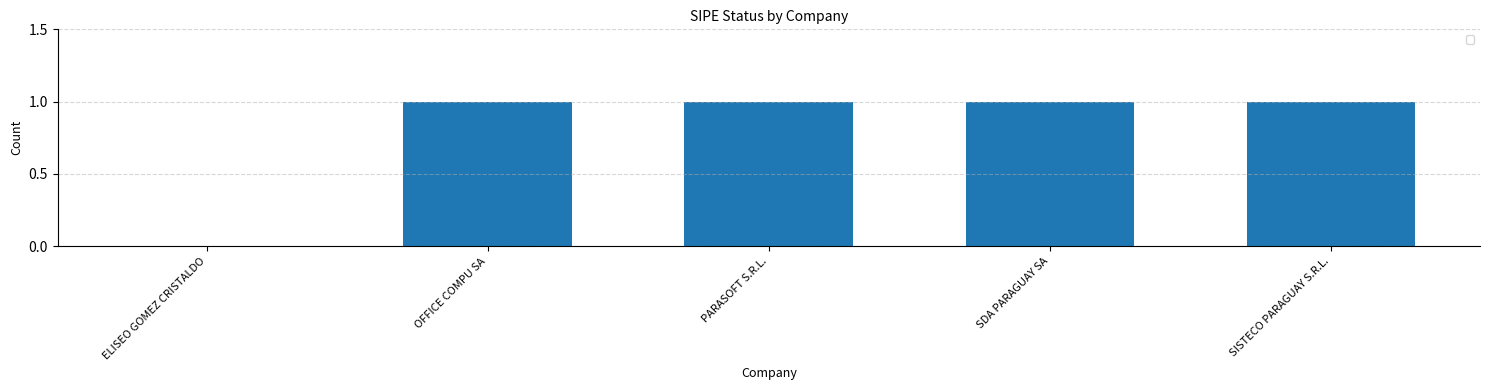

The chart shows a value of 1 at OFFICE COMPU SA. True or false?

True